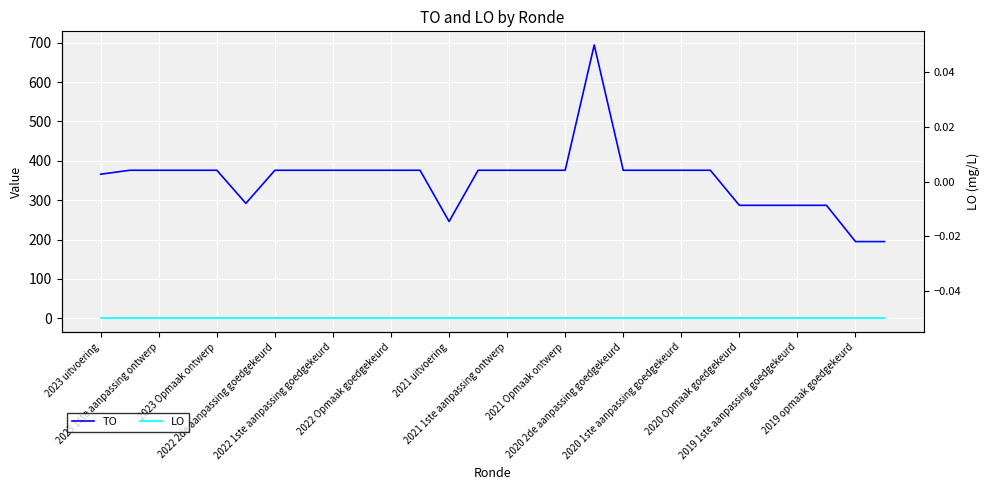

What position from the right is 17?

11